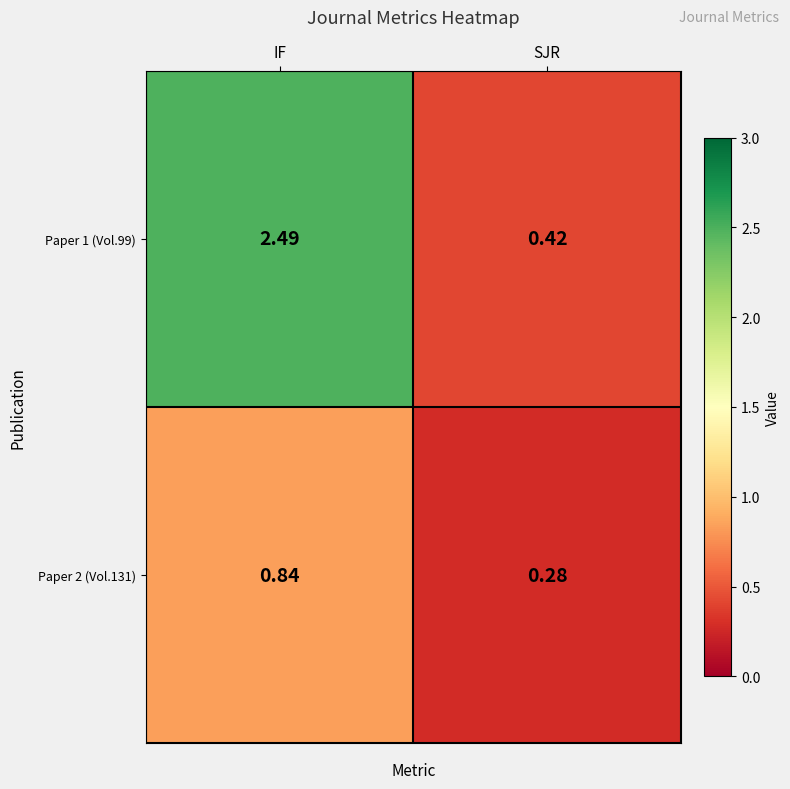

Between IF and SJR, which series saw the biggest shift?

Paper 1 (Vol.99)